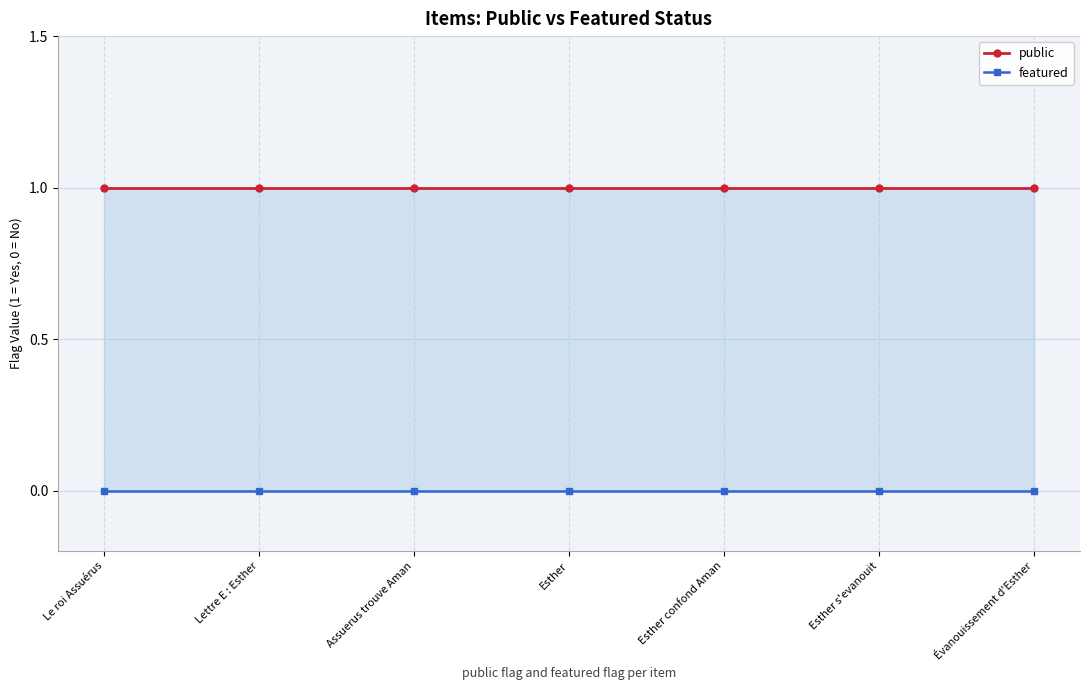

Which series changed the most between Lettre E : Esther and Assuerus trouve Aman?

public